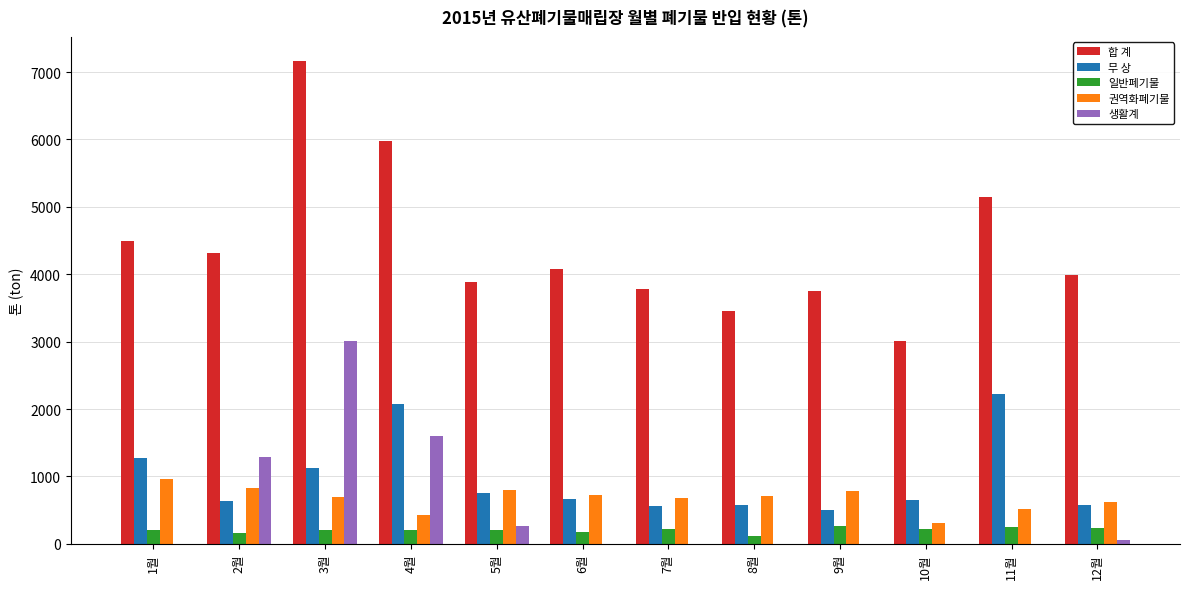

Count the number of data series in this chart.

5